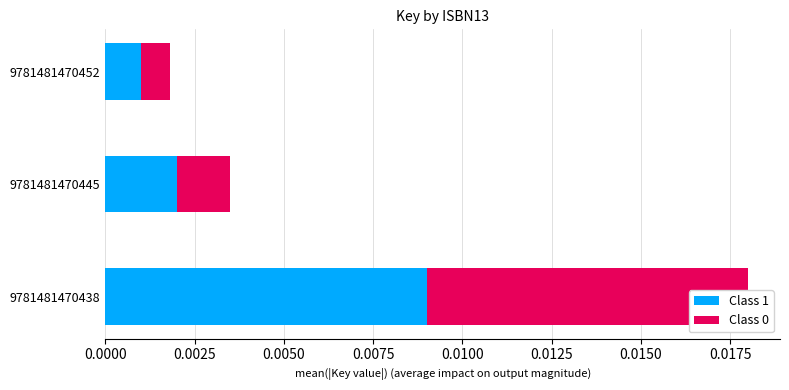

Is the value of Class 1 at 9781481470445 greater than the value of Class 0 at 9781481470438?

No